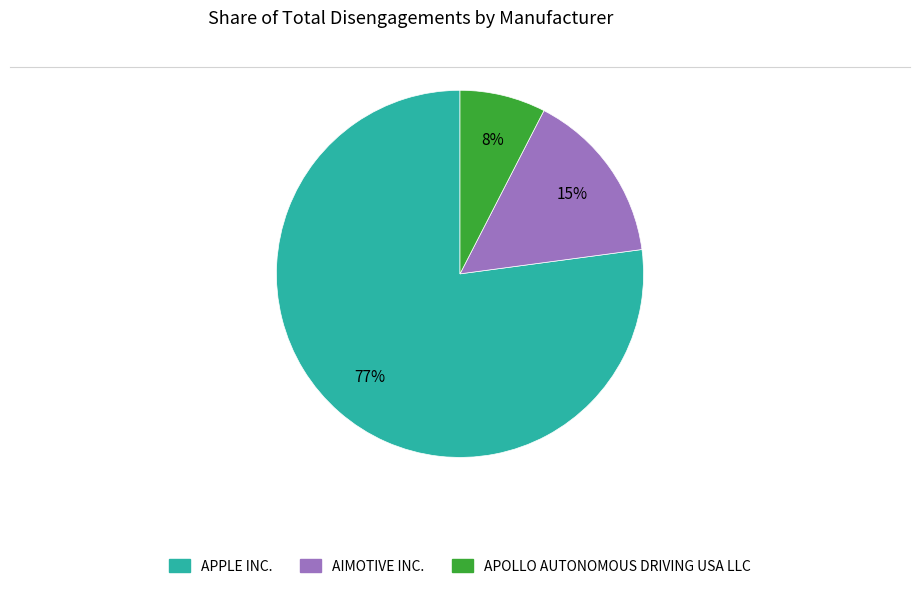

Between AIMOTIVE INC. and APOLLO AUTONOMOUS DRIVING USA LLC, which is larger?

AIMOTIVE INC.